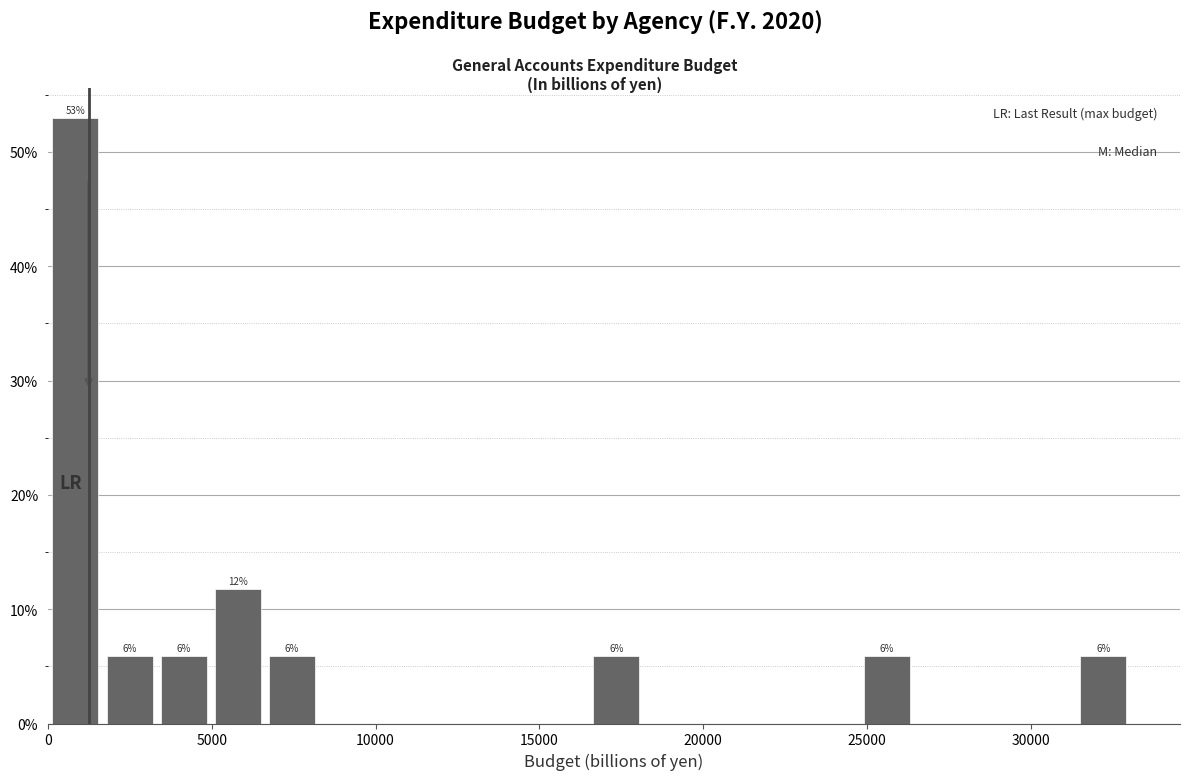

Read against the x-axis, roughly where is the centre of the tallest bar?

1000